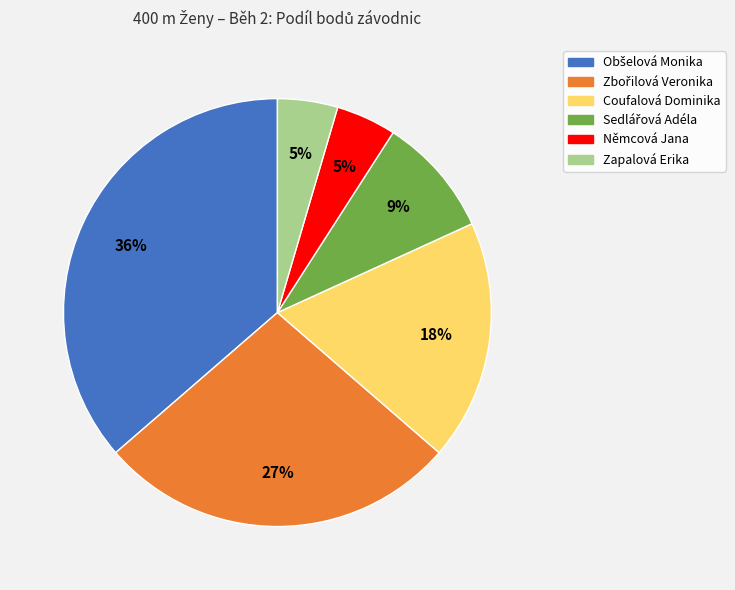

Is Coufalová Dominika the majority of the pie?

No